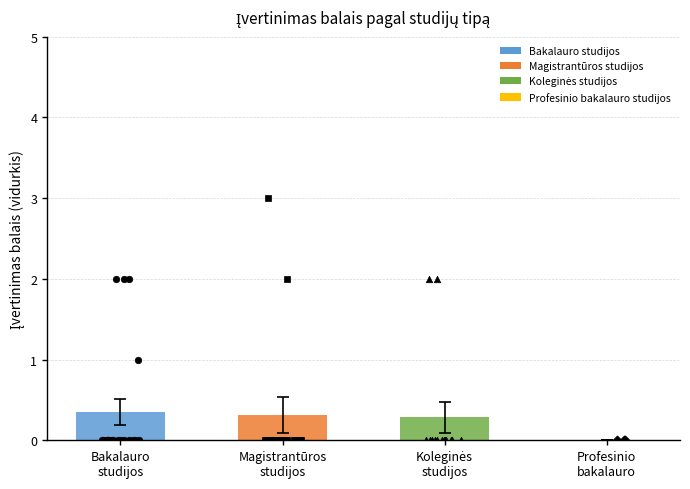

Which series contains the lowest Y value?

Bakalauro studijos